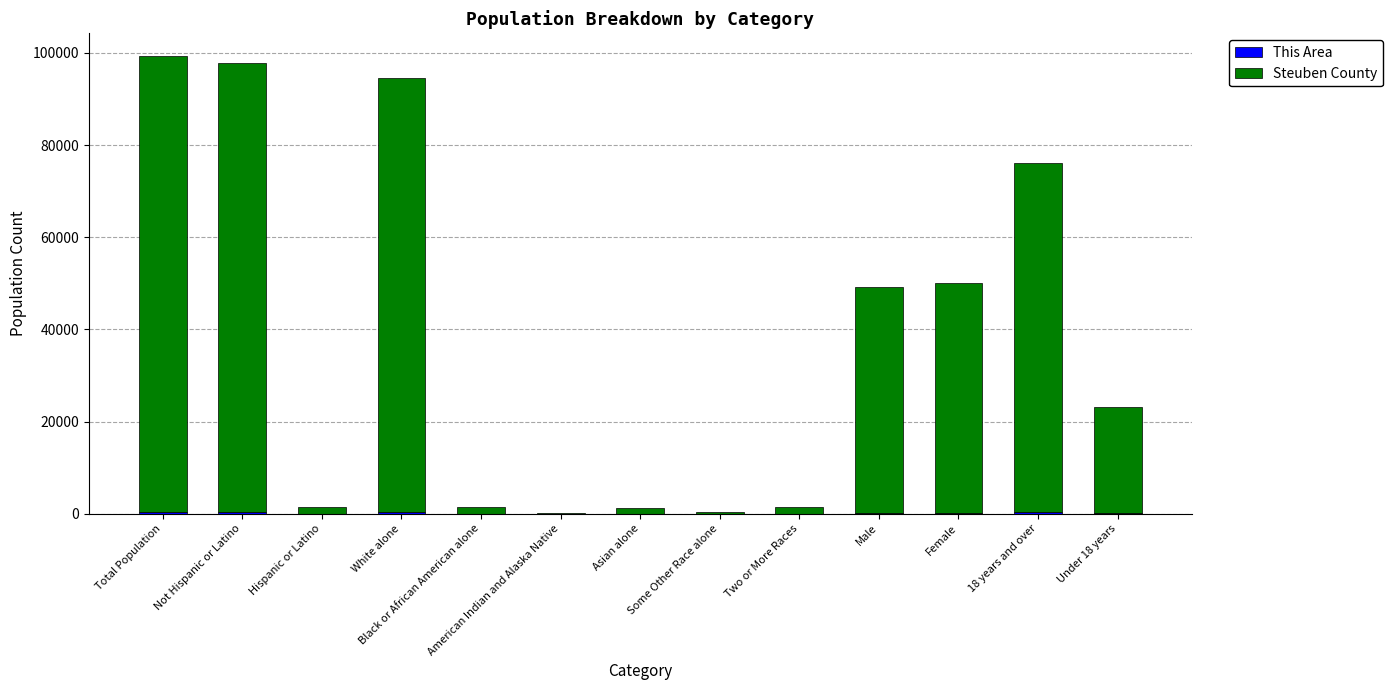

Does the chart contain stacked bars?

Yes